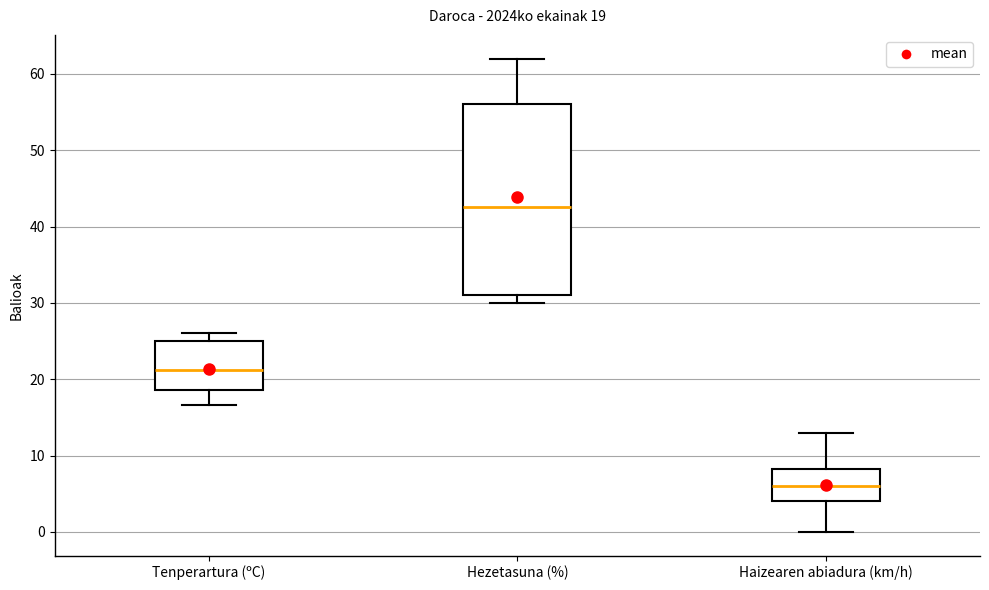

Which box is the tallest, from its lower edge to its upper edge?

Hezetasuna (%)